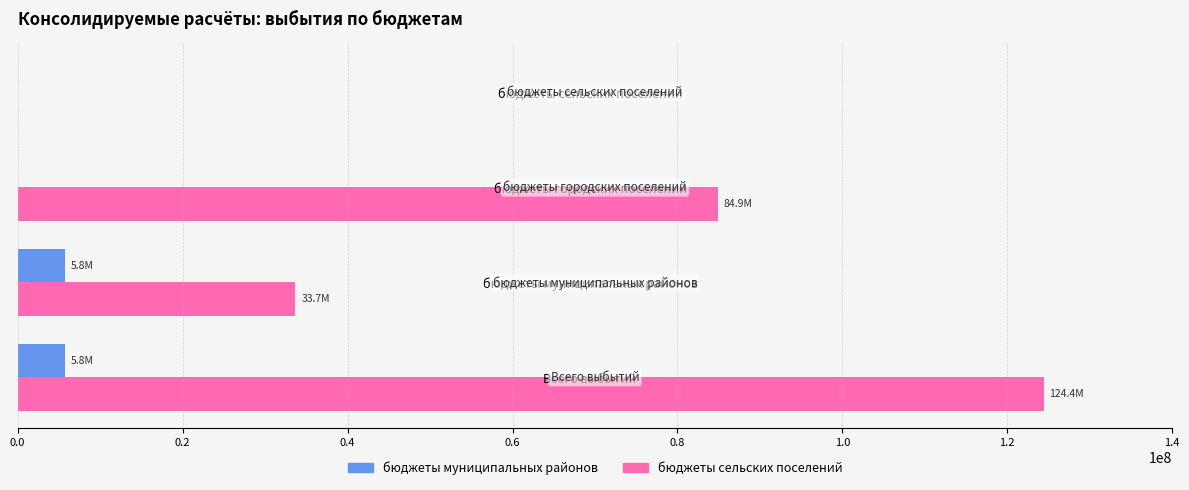

At which category is the sum across all series the highest?

Всего выбытий